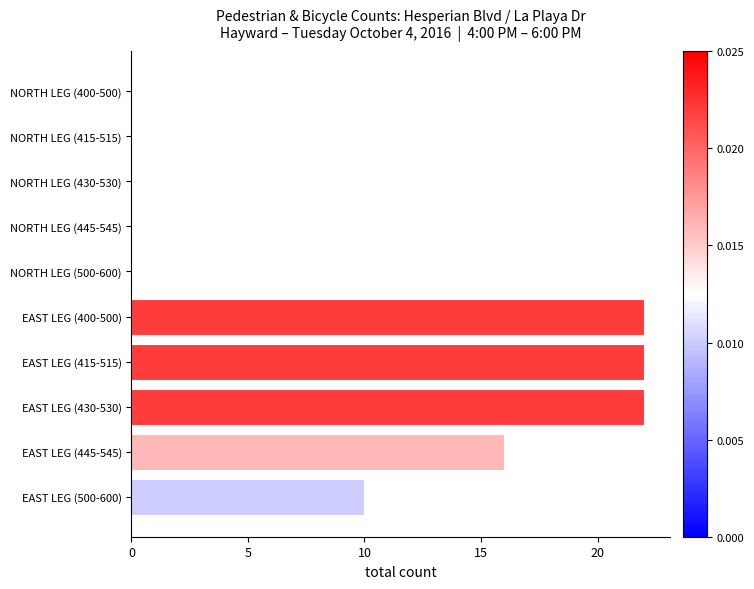

Between NORTH LEG (500-600) and EAST LEG (400-500), which is larger?

EAST LEG (400-500)